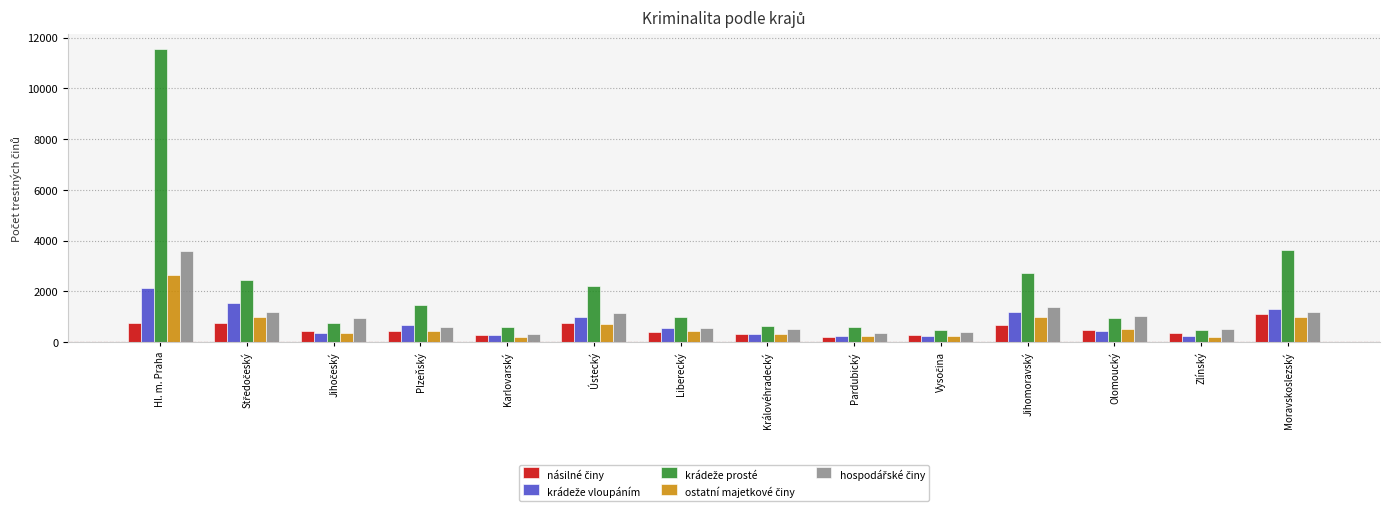

At which category is the sum across all series the highest?

Hl. m. Praha